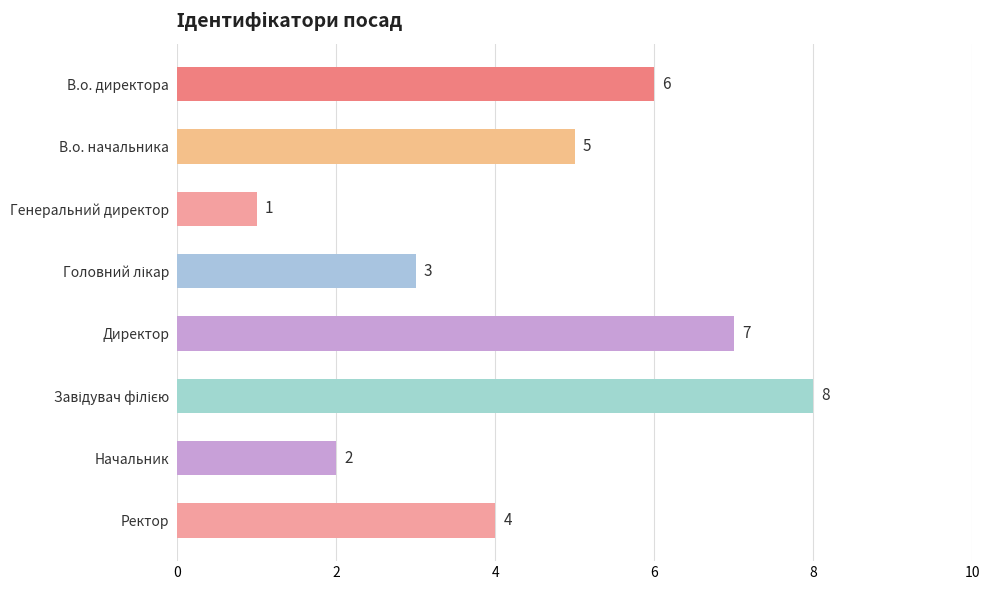

Where is the data nearest to the value 4?

Ректор